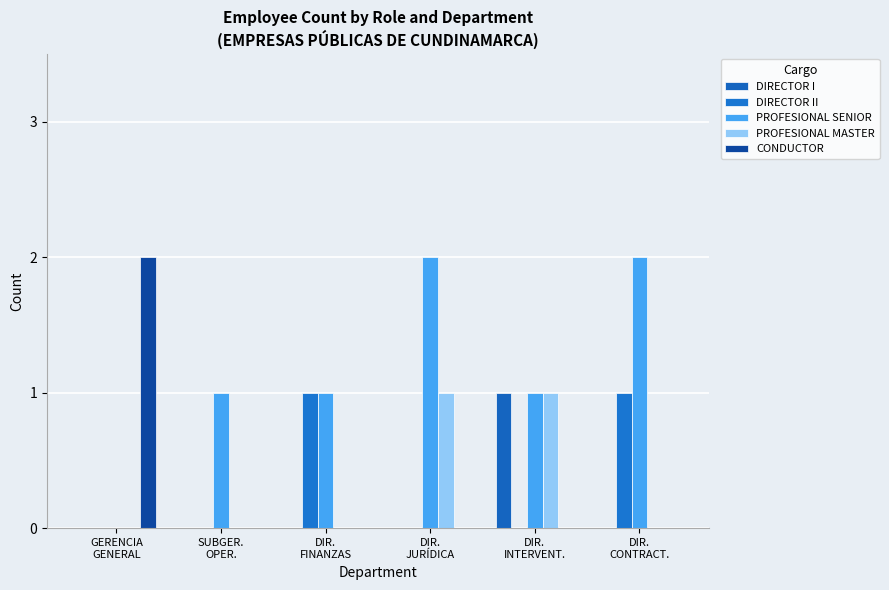

What is the greatest value displayed?

2